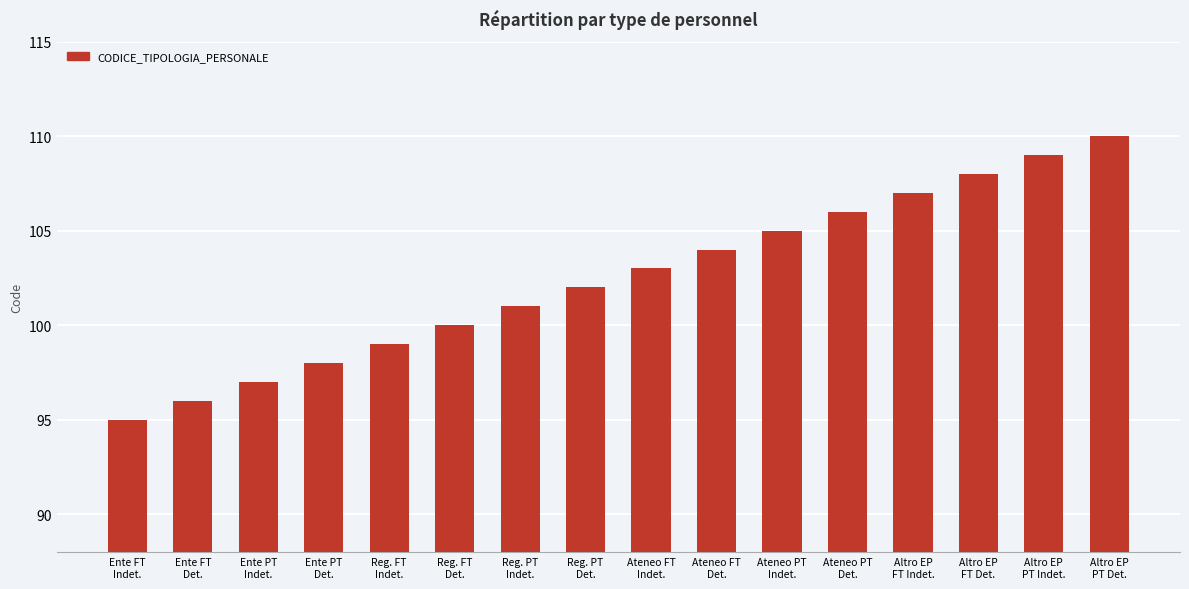

What is the sum of all values?

1640